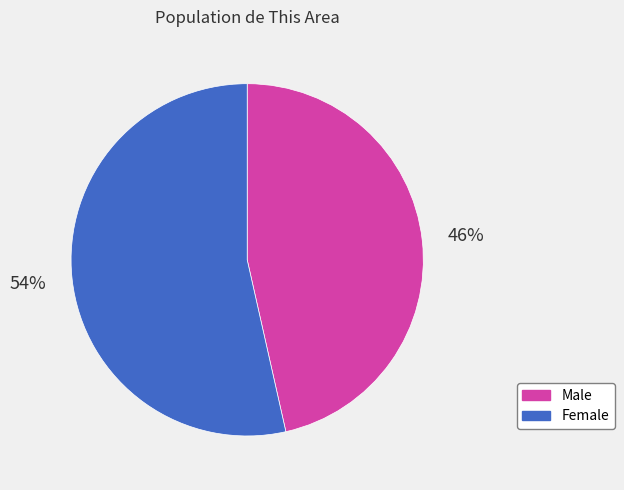

Combined, do Male and Female account for over 50%?

Yes